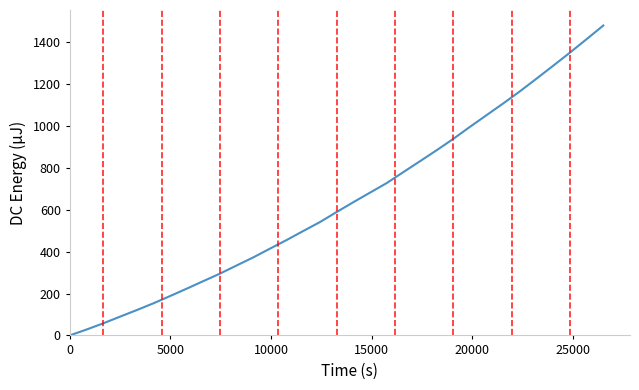

What is the difference between the maximum and minimum values?

1479.7